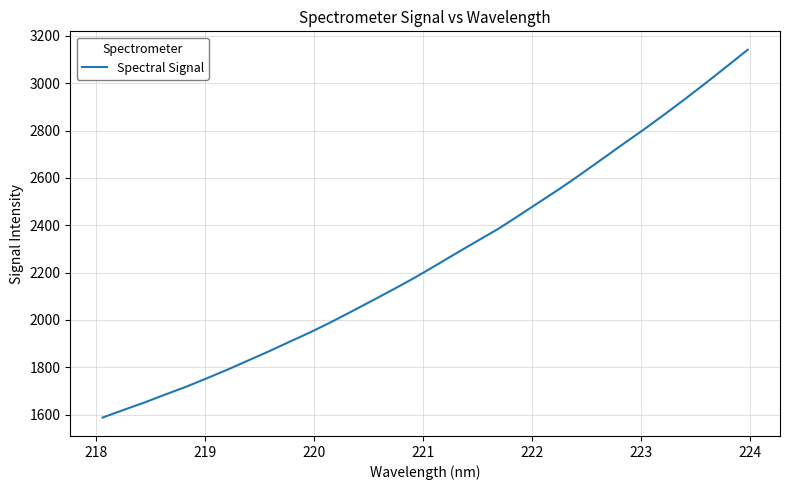

What is the smallest value displayed?

1587.9